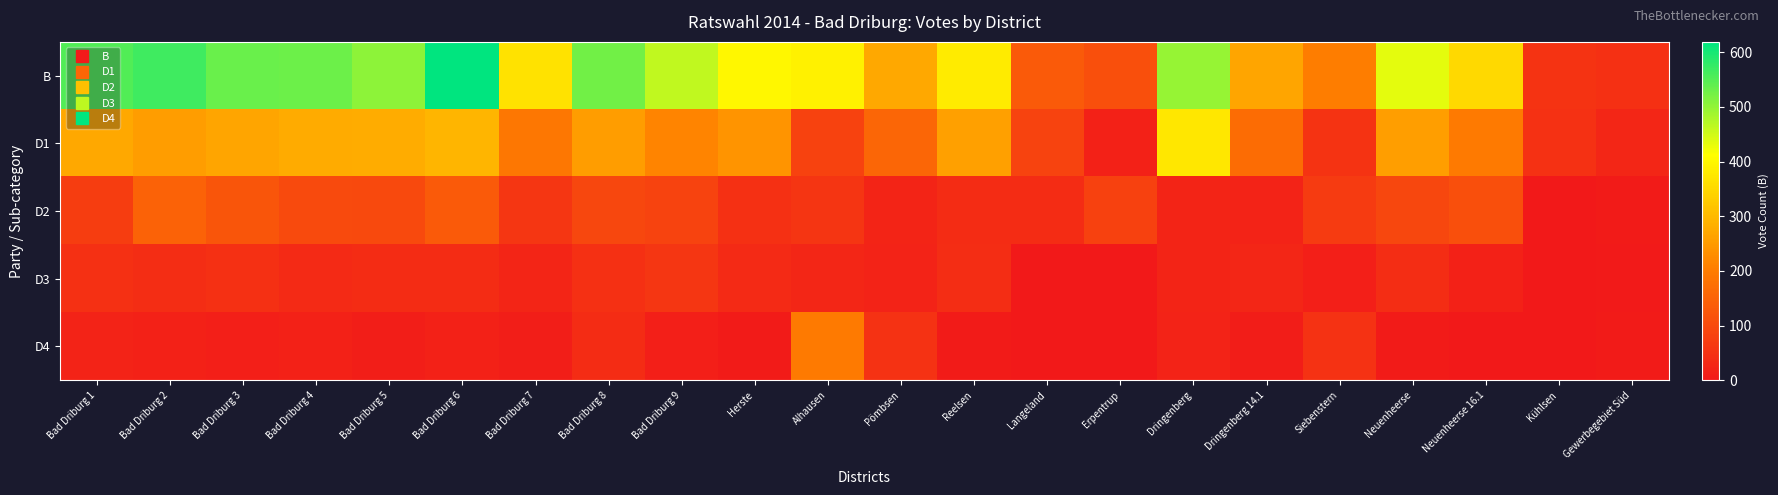

Reading right to left, list all the values displayed in this chart.

B: Gewerbegebiet Süd=46	Kühlsen=54	Neuenheerse 16.1=353	Neuenheerse=435	Siebenstern=203	Dringenberg 14.1=268	Dringenberg=497	Erpentrup=109	Langeland=132	Reelsen=382	Pömbsen=271	Alhausen=390	Herste=399	Bad Driburg 9=464	Bad Driburg 8=526	Bad Driburg 7=367	Bad Driburg 6=619	Bad Driburg 5=503	Bad Driburg 4=531	Bad Driburg 3=532	Bad Driburg 2=567	Bad Driburg 1=553
D1: Gewerbegebiet Süd=29	Kühlsen=49	Neuenheerse 16.1=198	Neuenheerse=257	Siebenstern=55	Dringenberg 14.1=169	Dringenberg=373	Erpentrup=19	Langeland=85	Reelsen=259	Pömbsen=157	Alhausen=84	Herste=241	Bad Driburg 9=214	Bad Driburg 8=256	Bad Driburg 7=189	Bad Driburg 6=293	Bad Driburg 5=279	Bad Driburg 4=278	Bad Driburg 3=267	Bad Driburg 2=256	Bad Driburg 1=273
D2: Gewerbegebiet Süd=5	Kühlsen=2	Neuenheerse 16.1=110	Neuenheerse=92	Siebenstern=69	Dringenberg 14.1=21	Dringenberg=24	Erpentrup=82	Langeland=39	Reelsen=40	Pömbsen=22	Alhausen=57	Herste=47	Bad Driburg 9=87	Bad Driburg 8=94	Bad Driburg 7=59	Bad Driburg 6=131	Bad Driburg 5=99	Bad Driburg 4=100	Bad Driburg 3=123	Bad Driburg 2=149	Bad Driburg 1=73
D3: Gewerbegebiet Süd=3	Kühlsen=2	Neuenheerse 16.1=18	Neuenheerse=43	Siebenstern=13	Dringenberg 14.1=29	Dringenberg=24	Erpentrup=1	Langeland=1	Reelsen=42	Pömbsen=20	Alhausen=29	Herste=35	Bad Driburg 9=60	Bad Driburg 8=47	Bad Driburg 7=25	Bad Driburg 6=41	Bad Driburg 5=39	Bad Driburg 4=36	Bad Driburg 3=47	Bad Driburg 2=42	Bad Driburg 1=46
D4: Gewerbegebiet Süd=5	Kühlsen=0	Neuenheerse 16.1=2	Neuenheerse=7	Siebenstern=52	Dringenberg 14.1=9	Dringenberg=21	Erpentrup=1	Langeland=1	Reelsen=5	Pömbsen=53	Alhausen=196	Herste=7	Bad Driburg 9=14	Bad Driburg 8=40	Bad Driburg 7=10	Bad Driburg 6=19	Bad Driburg 5=10	Bad Driburg 4=17	Bad Driburg 3=13	Bad Driburg 2=17	Bad Driburg 1=21